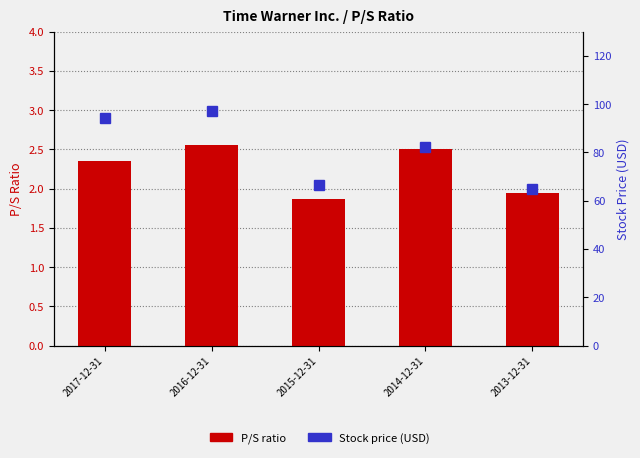

True or false: Precio de la acción has a value of 64.7 at 2013-12-31.

True